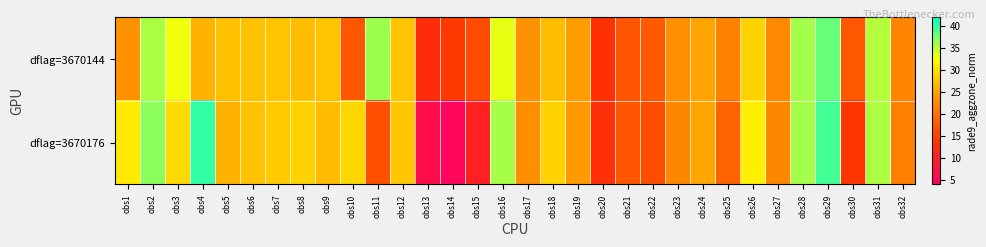

Rank the series by their average value, from highest to lowest.

dflag=3670144, dflag=3670176